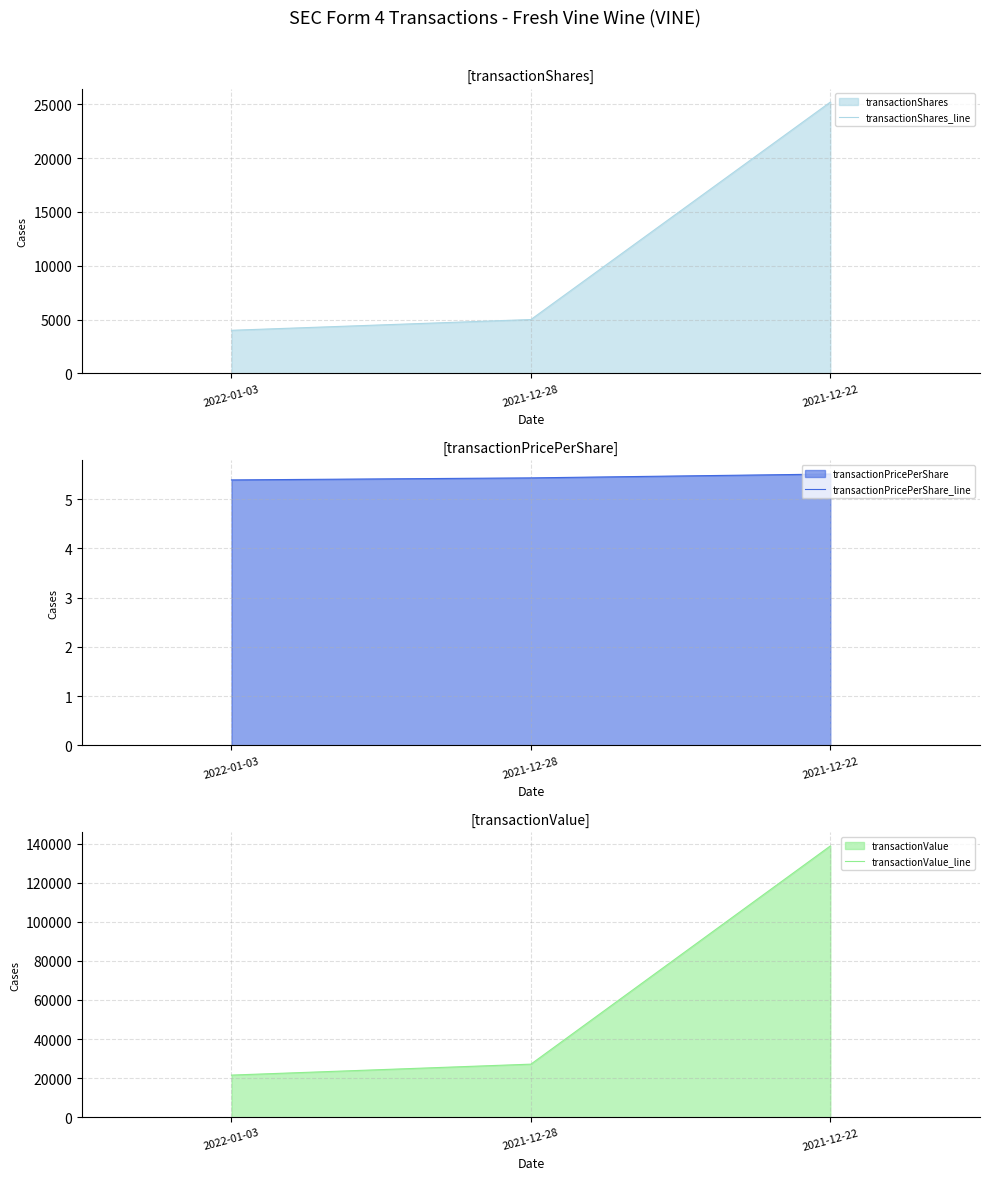

Reading right to left, list all the values displayed in this chart.

transactionShares_line: 2021-12-22=25200.0	2021-12-28=5000.0	2022-01-03=4000.0
transactionPricePerShare_line: 2021-12-22=5.5	2021-12-28=5.4	2022-01-03=5.4
transactionValue_line: 2021-12-22=138836.0	2021-12-28=27157.0	2022-01-03=21560.0